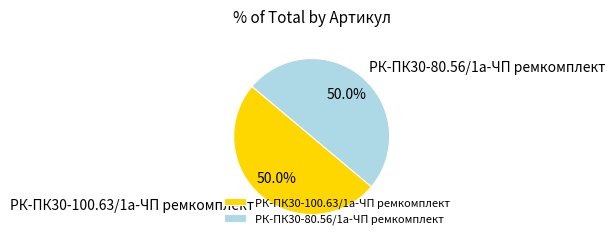

Is it true that РК-ПК30-80.56/1а-ЧП ремкомплект is 42% of the pie?

False